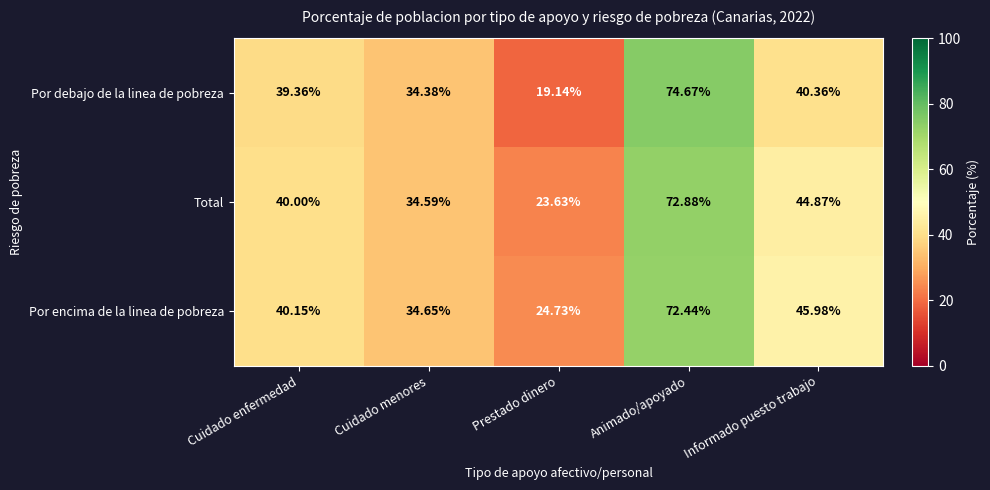

How many data points in Por encima de la linea de pobreza are less than 40?

2